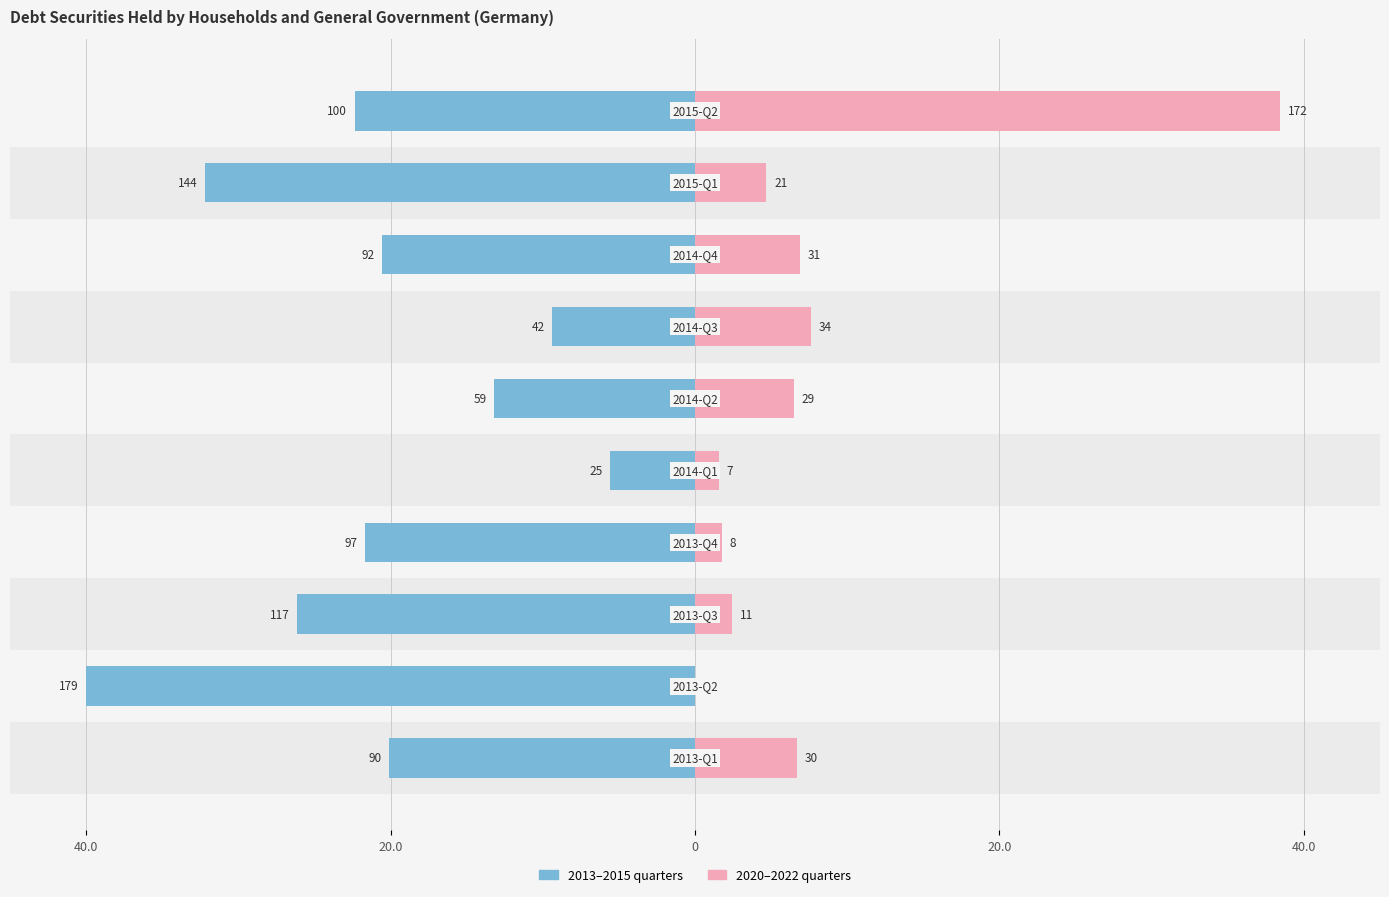

Reading right to left, what are all the values shown in this chart?

OBS_VALUE (2013-2015): -22.3	-32.2	-20.6	-9.4	-13.2	-5.6	-21.7	-26.1	-40.0	-20.1
OBS_VALUE (2020-2022): 38.4	4.7	6.9	7.6	6.5	1.6	1.8	2.5	0.0	6.7